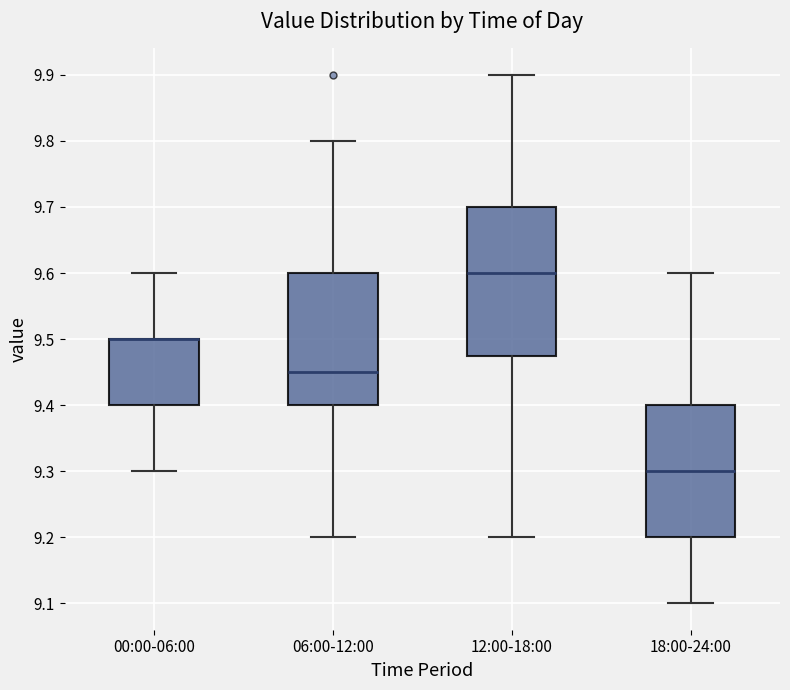

Where does the upper whisker of the box for 06:00-12:00 end on the y-axis? The values are not printed on the chart, so give them approximately, as read against the axis.

9.80